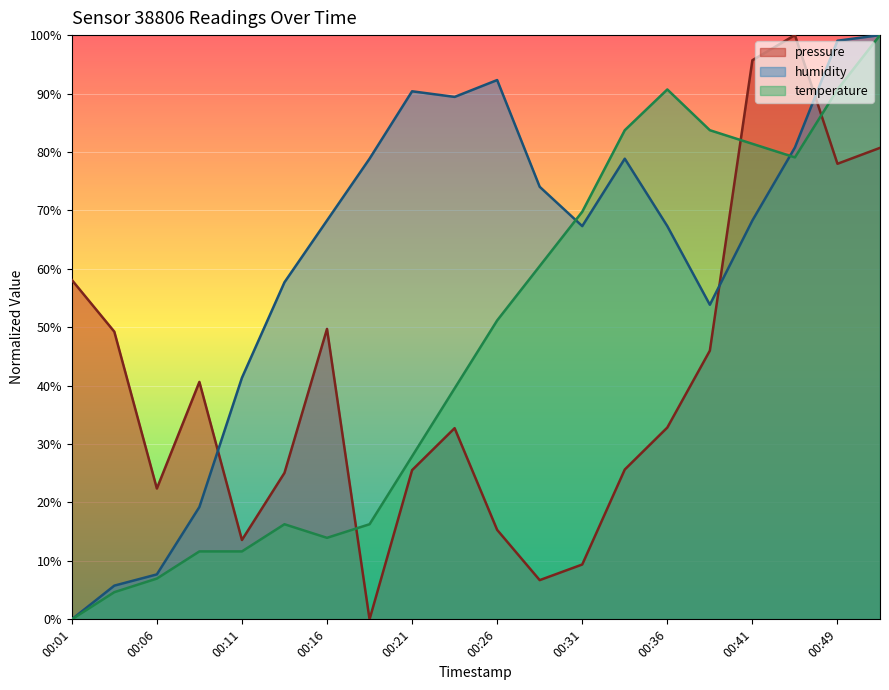

What is the value of the temperature point at the 16th from the left?

83.7